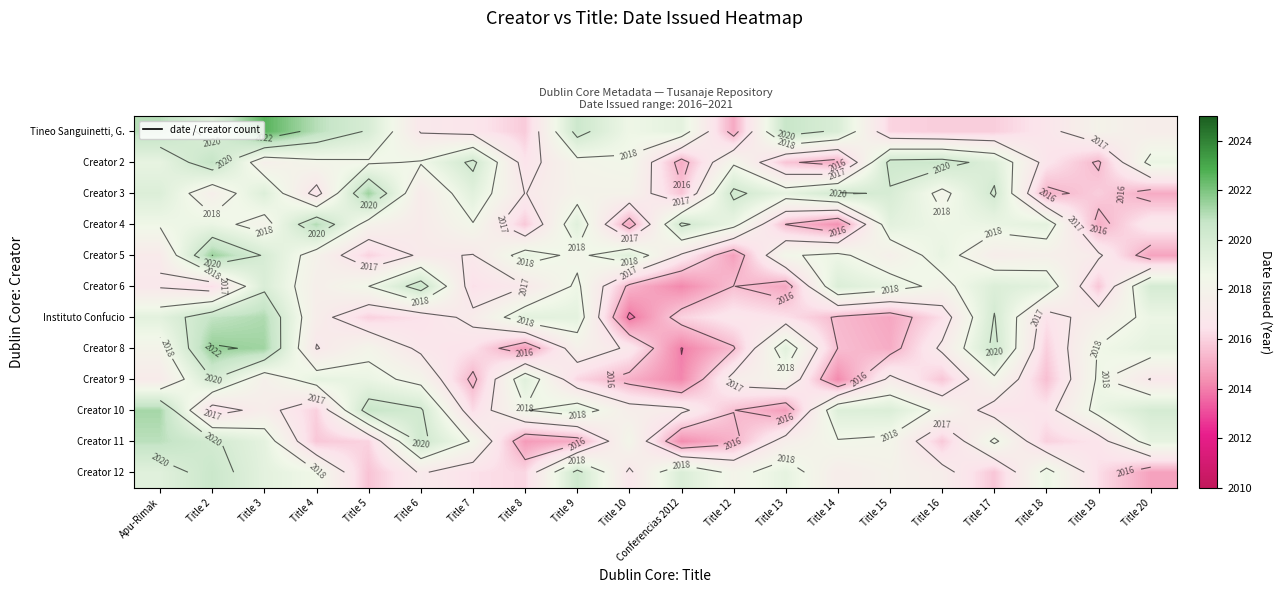

What is the total value across all series at Title 10?

24202.9